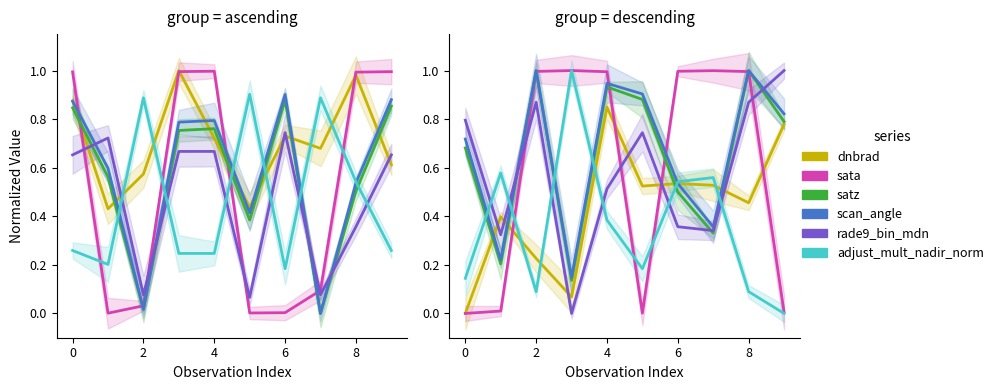

How many distinct data groups are displayed?

6